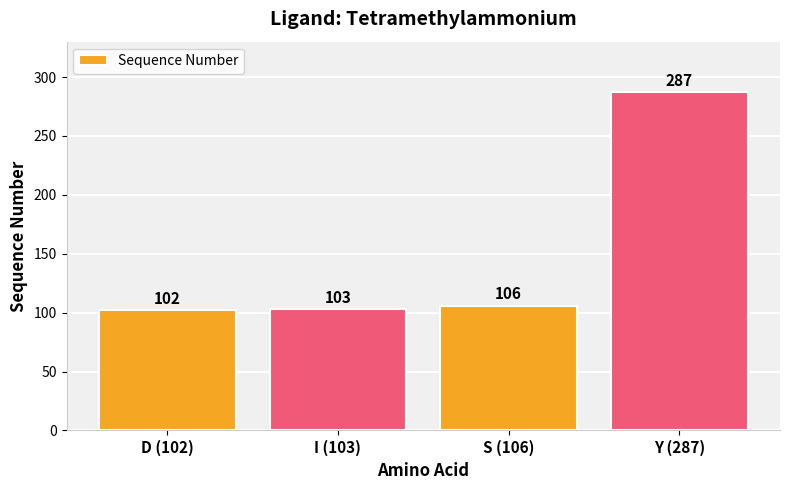

The chart shows a value of 181 at D (102). True or false?

False